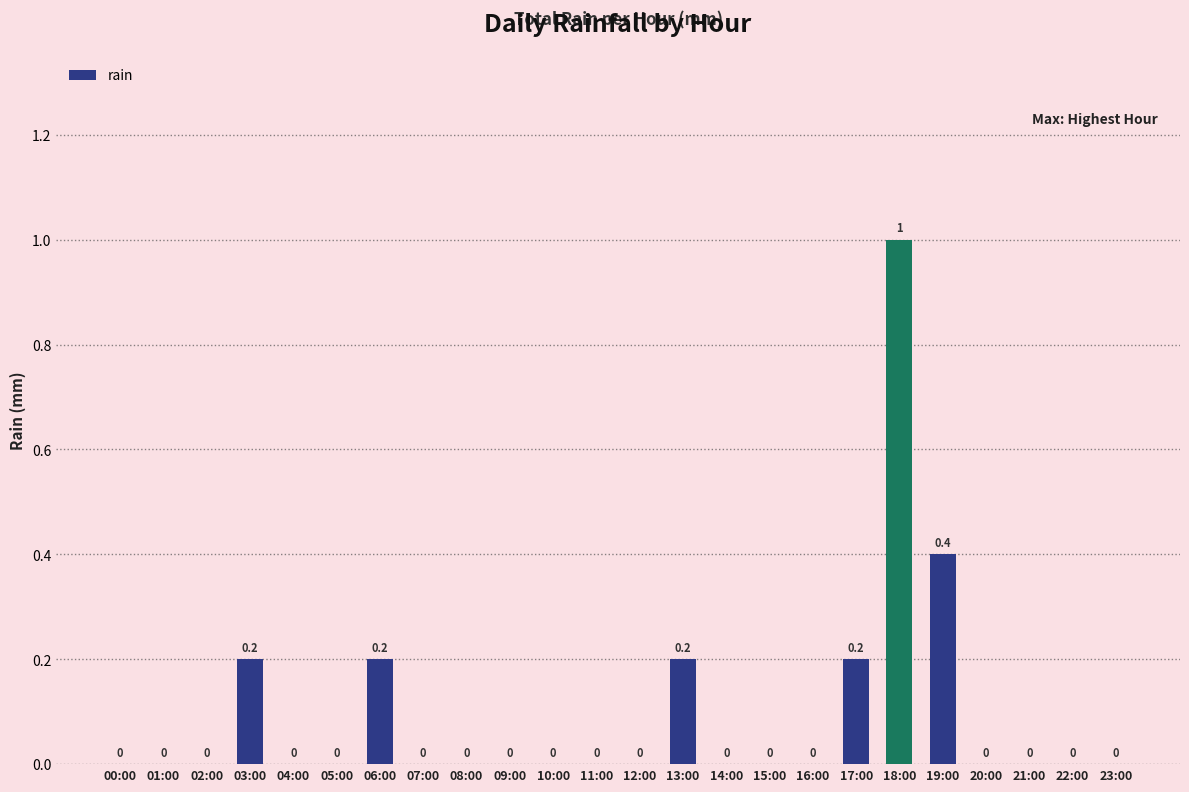

The chart shows a value of 0.0 at 08:00. True or false?

True